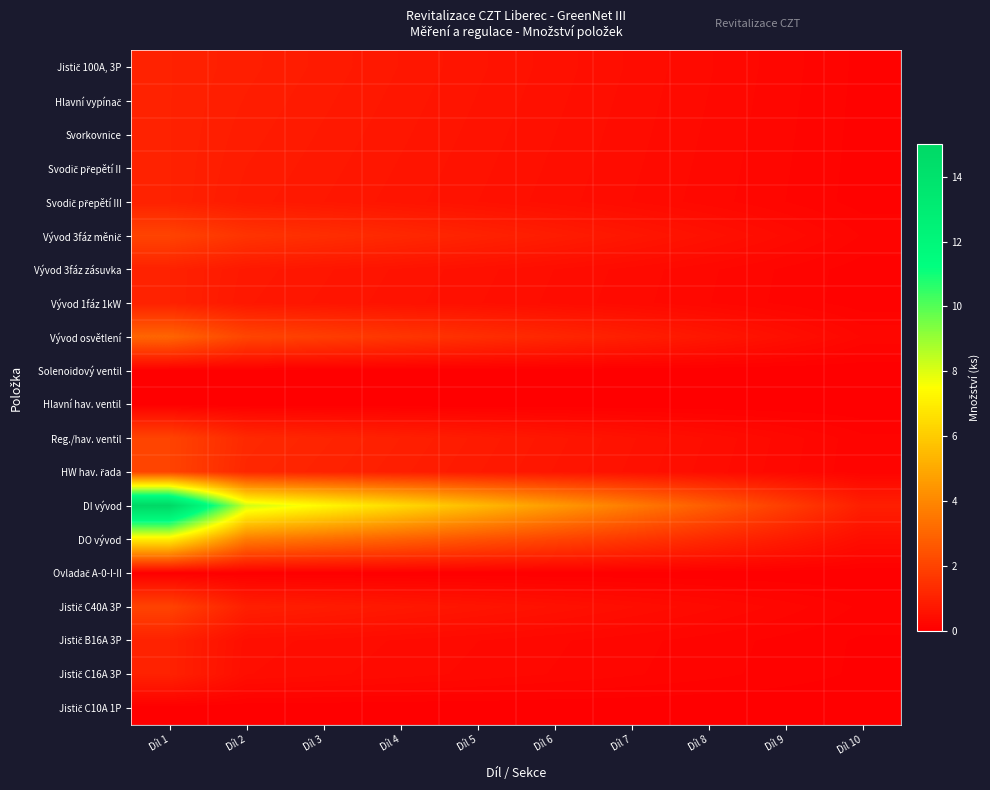

Between Díl 2 and Díl 7, which series saw the biggest shift?

DI vývod